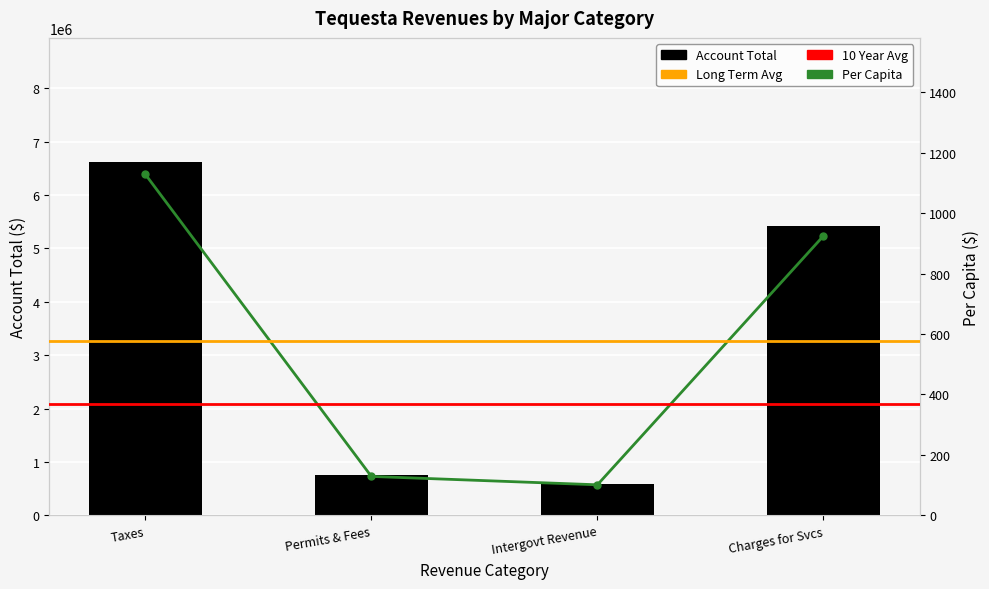

Are the bars grouped side by side (vs. stacked)?

Yes